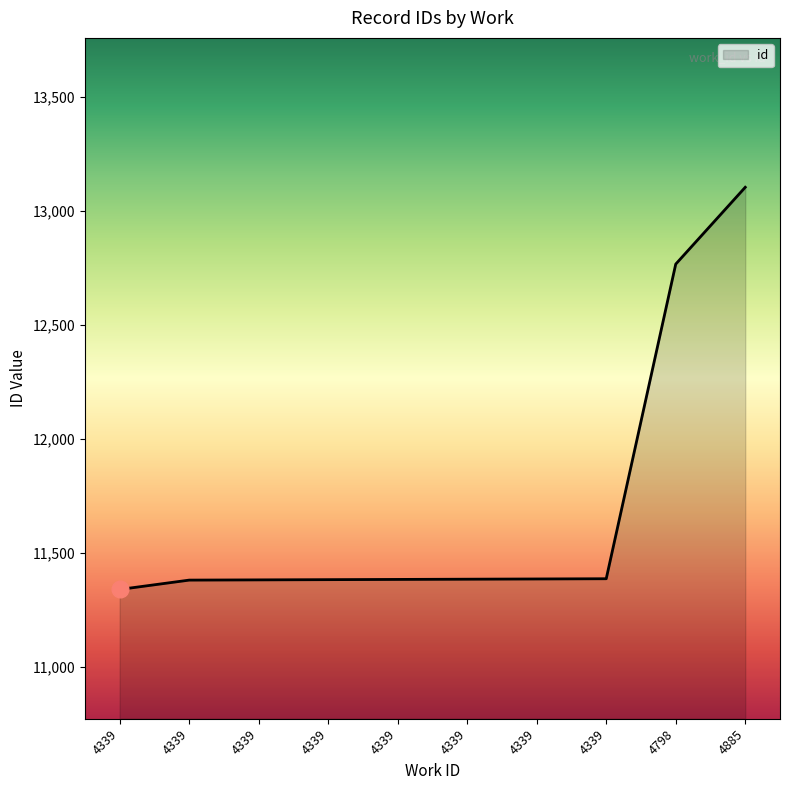

Does the chart display data point markers on the line(s)?

No